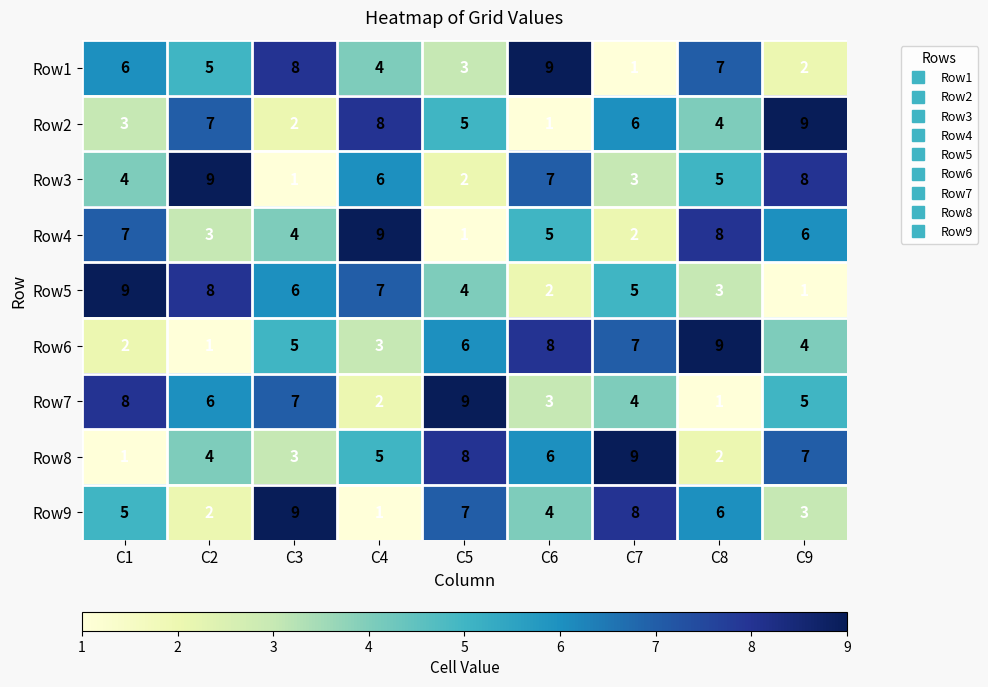

What is the total value across all series at C2?

45